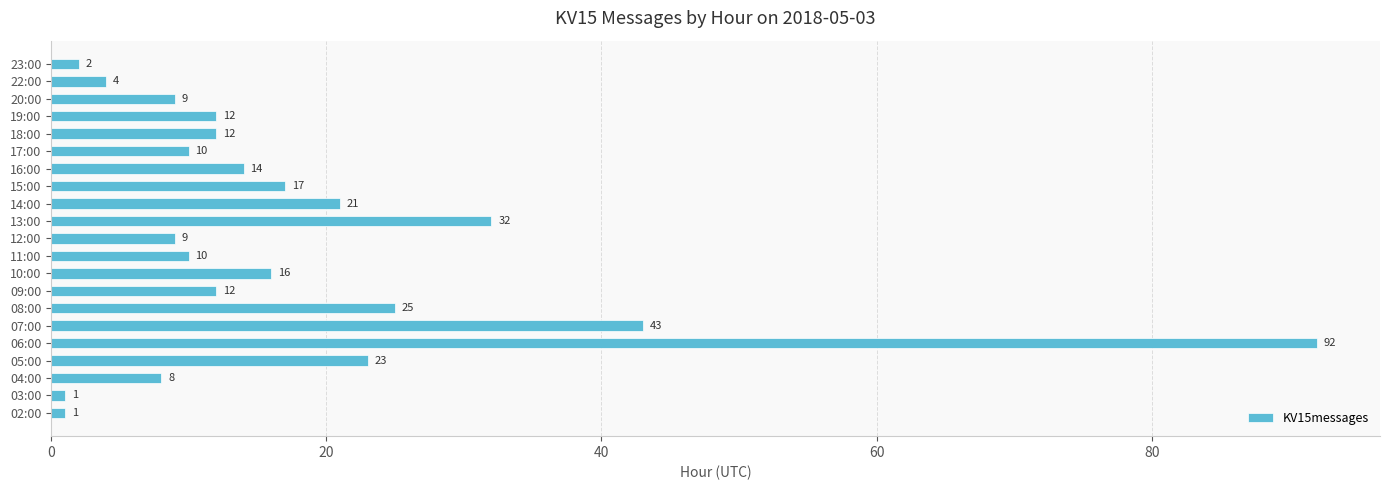

True or false: the data shows 17 at 11:00.

False